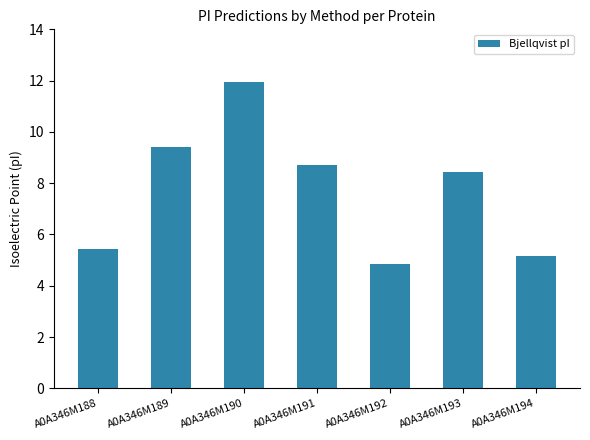

Are the bars horizontal?

No